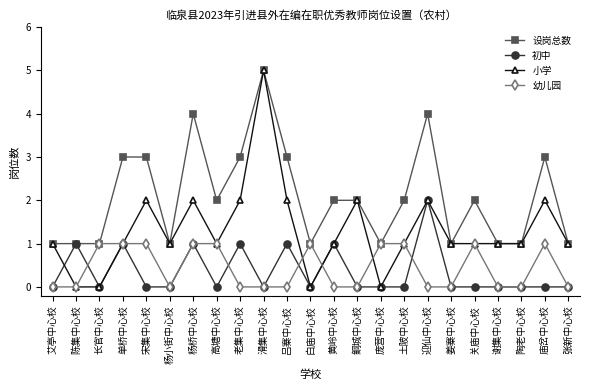

Which series has the largest total across all categories?

设岗总数